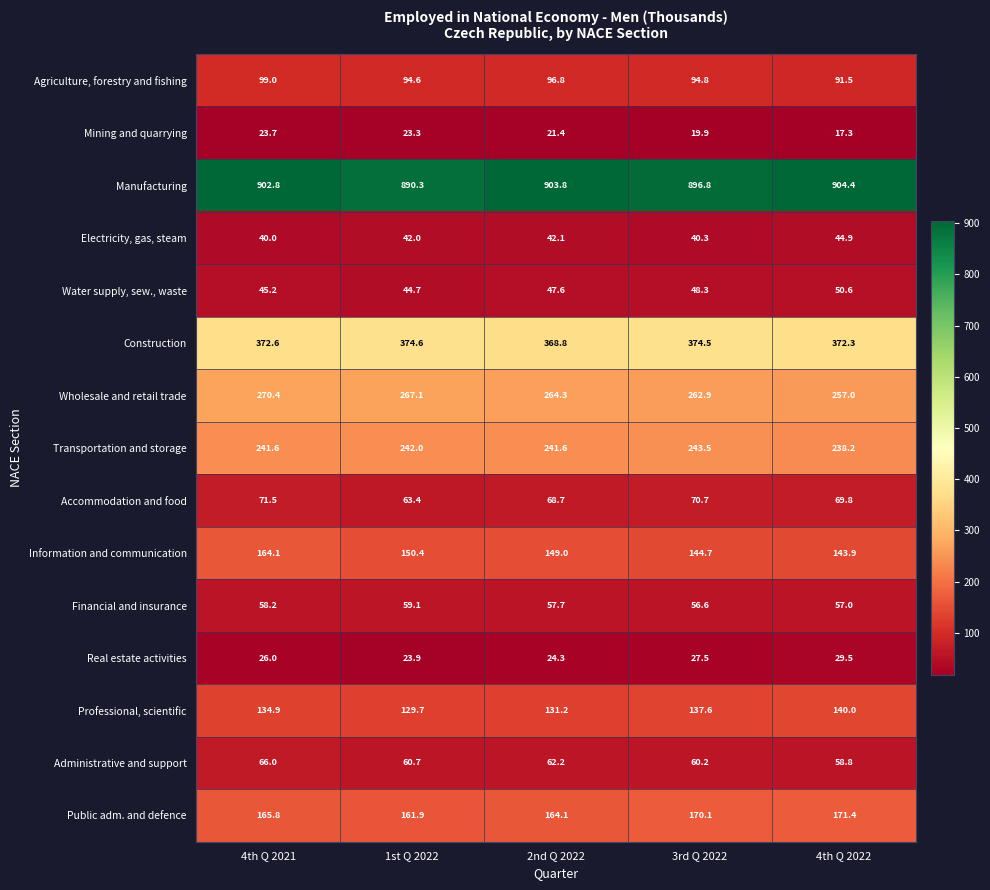

The value of Real estate activities at 3rd Q 2022 is 27.5. True or false?

True